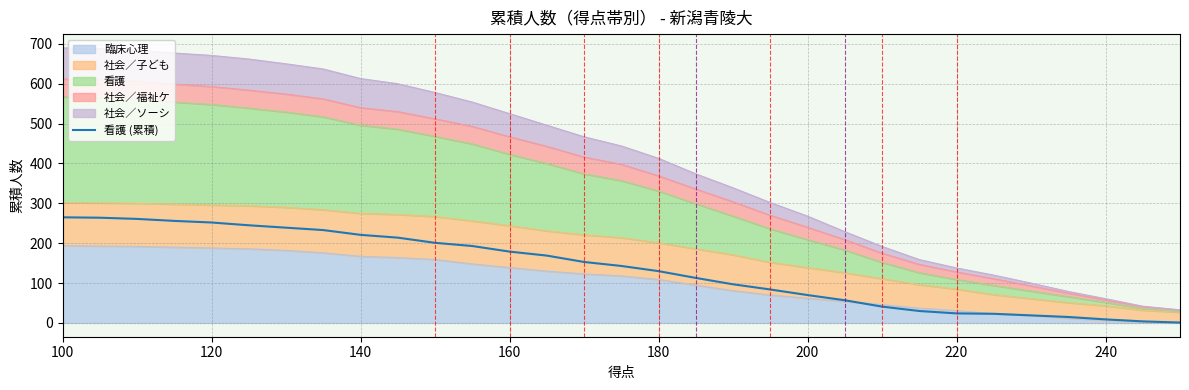

Where does the data first go above 143?

100